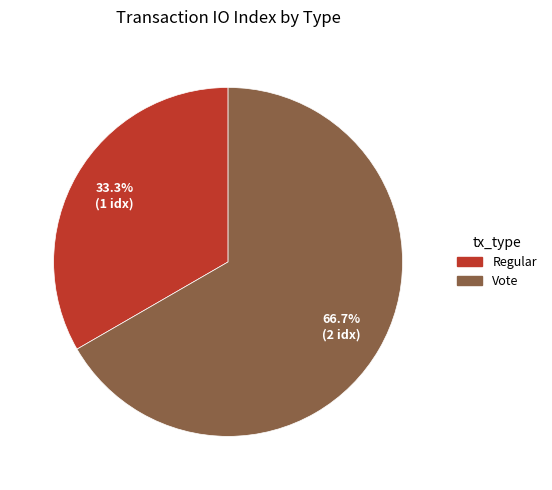

Between Regular and Vote, which is larger?

Vote